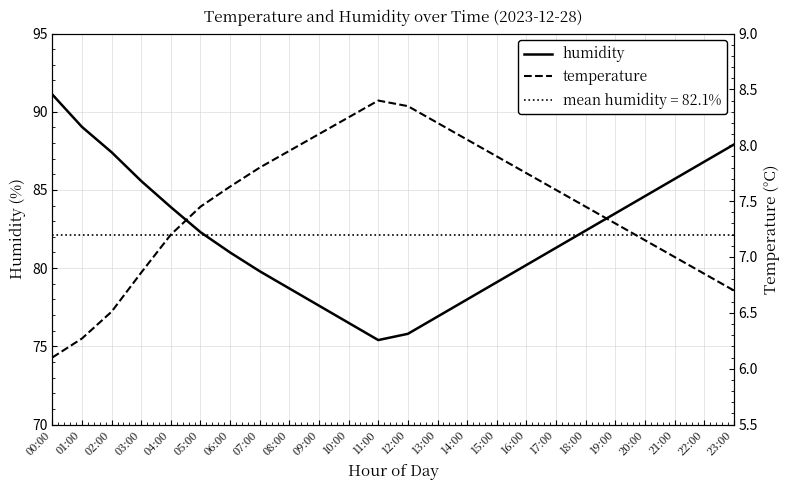

True or false: humidity and temperature cross at least once.

False